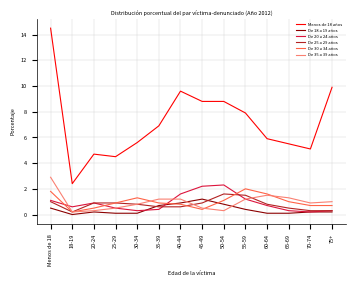

List the series in order of their peak value, highest first.

Menos de 18 años, De 35 a 39 años, De 20 a 24 años, De 30 a 34 años, De 25 a 29 años, De 18 a 19 años